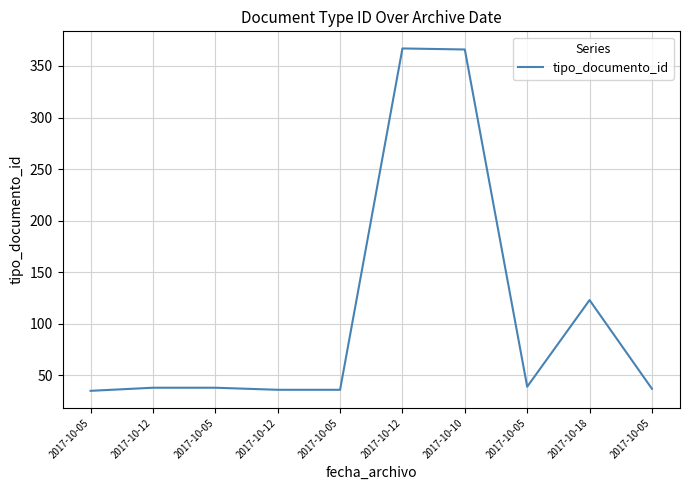

Reading right to left, what are all the values shown in this chart?

2017-10-05=37	2017-10-18=123	2017-10-05=39	2017-10-10=366	2017-10-12=367	2017-10-05=36	2017-10-12=36	2017-10-05=38	2017-10-12=38	2017-10-05=35